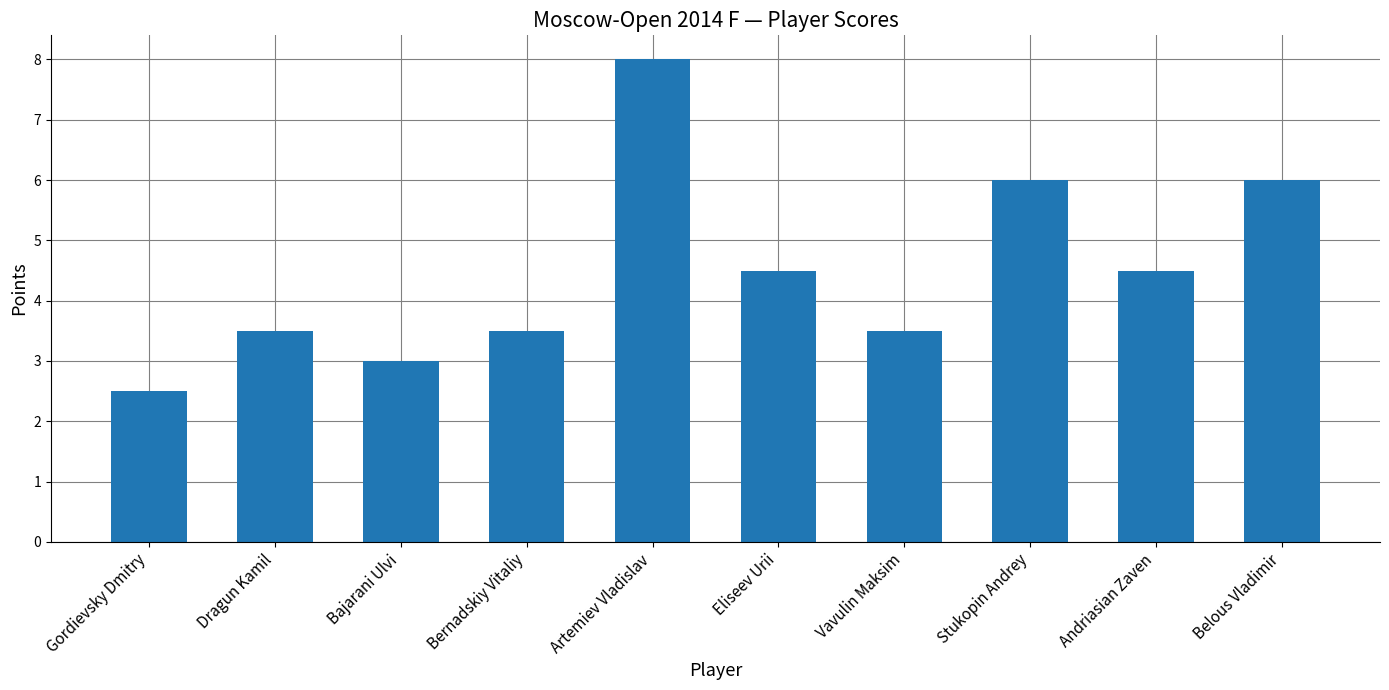

Which label corresponds to the smallest value in the chart?

Gordievsky Dmitry